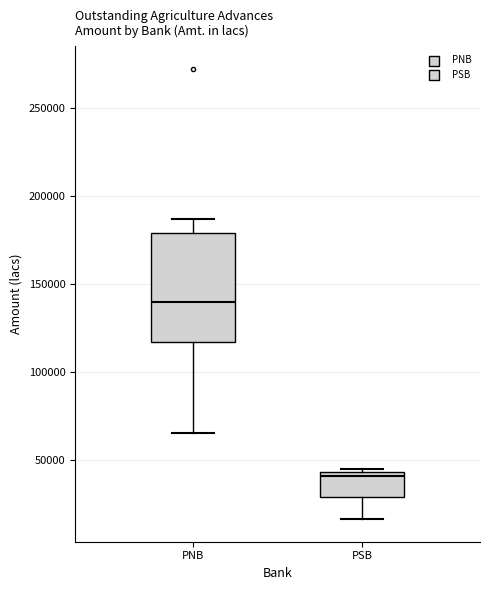

Which box's median line is the highest?

PNB